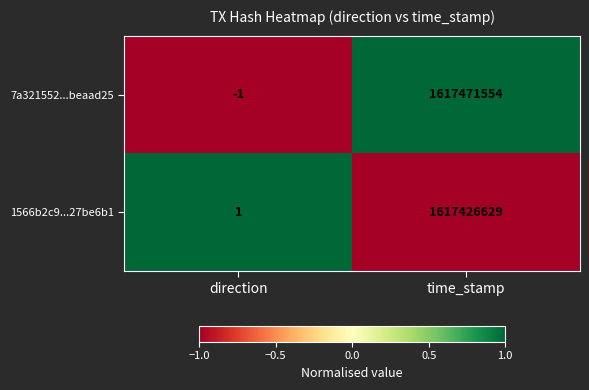

What value does the 1566b2c9...27be6b1 series have at time_stamp?

1617426629